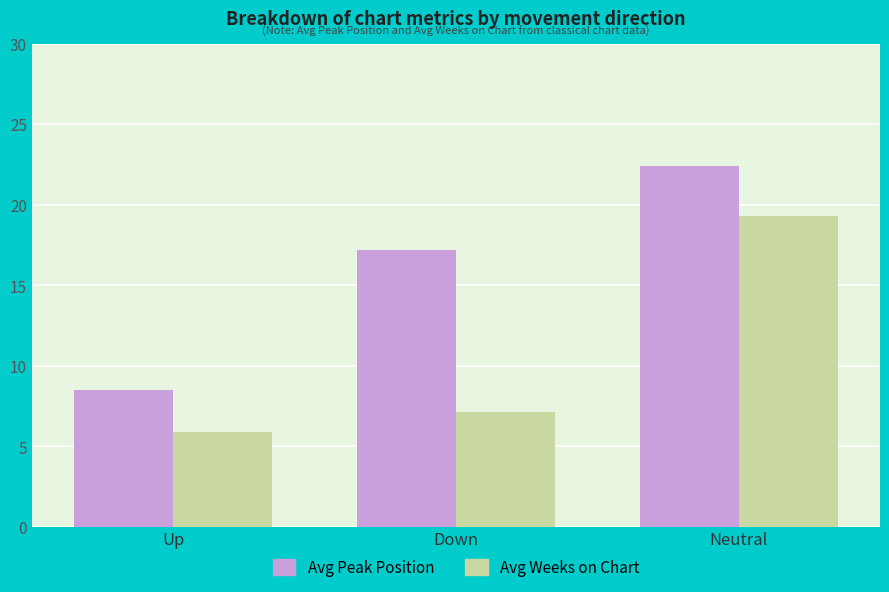

What is the label of the 2nd bar from the left?

Down